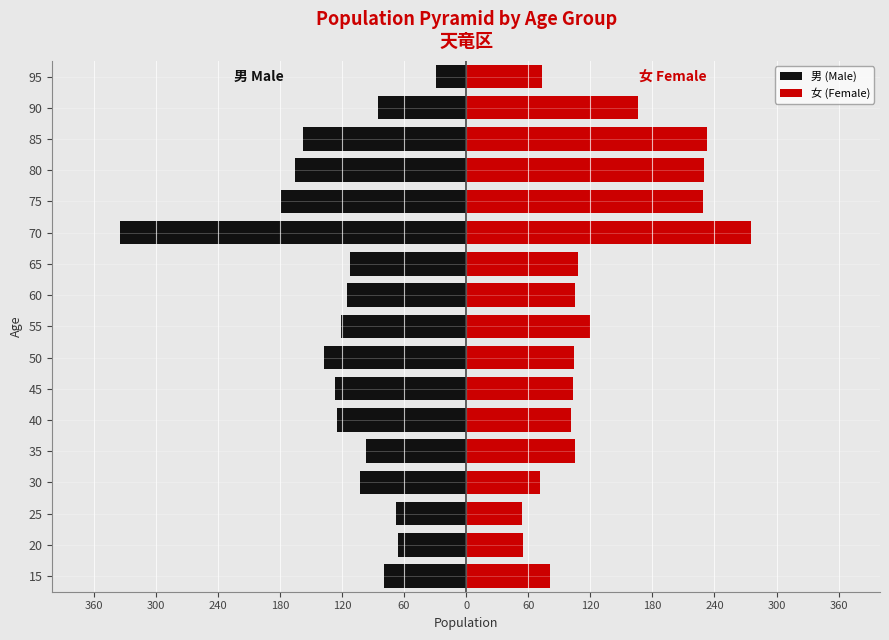

How many bars are there in total?

34